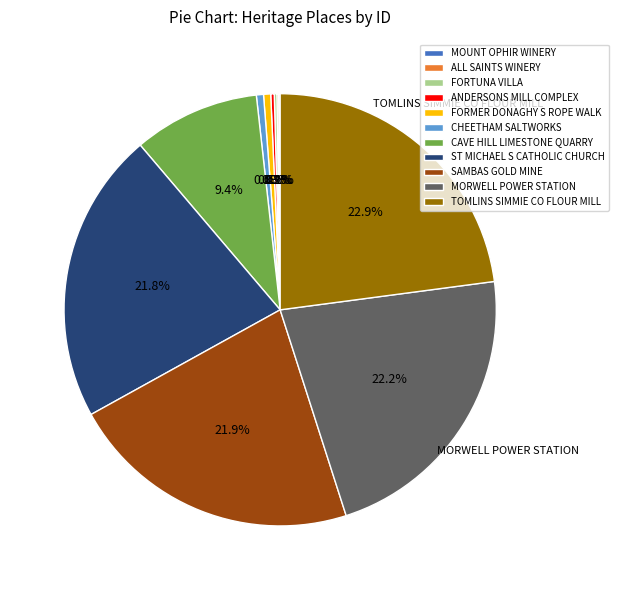

To the nearest percent, what is the difference between the largest and smallest slice percentages?

23%